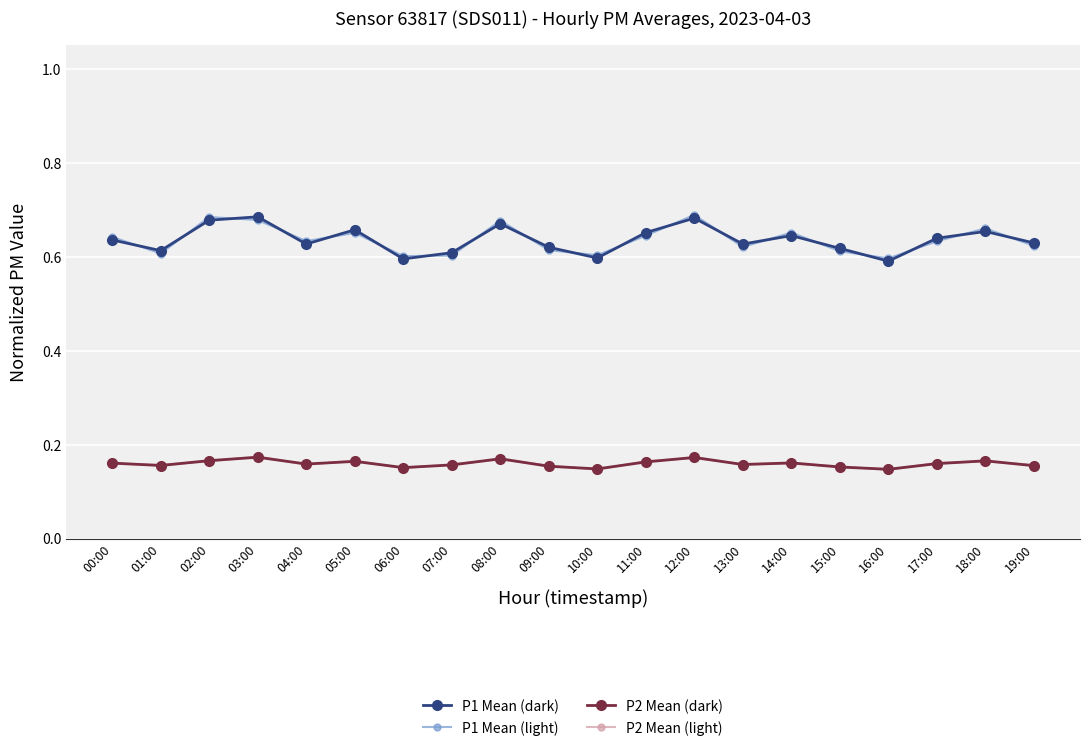

What is the spread (max minus min) of values at 17:00?

0.5